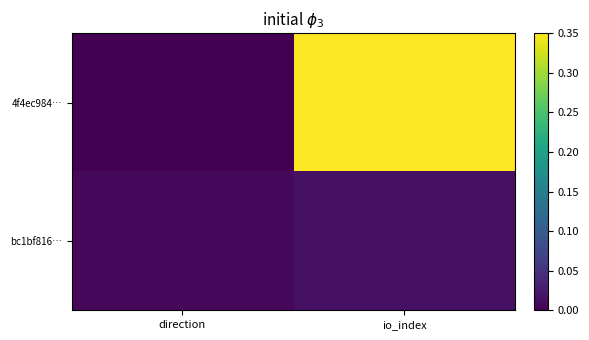

What is the difference between the highest and lowest values at io_index?

0.3